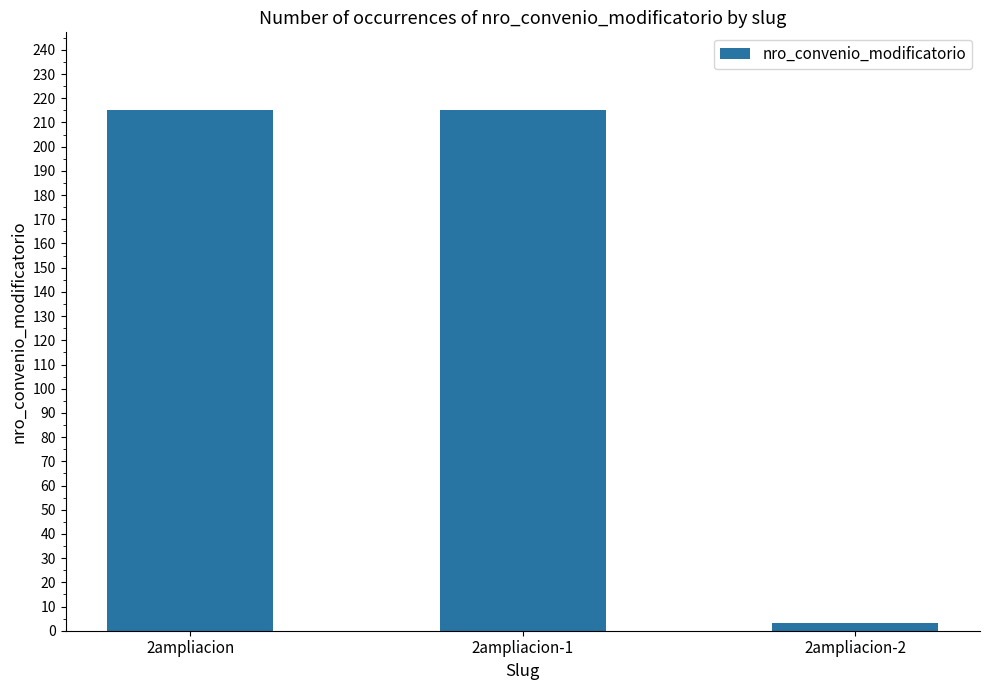

What is the change in value from 2ampliacion to 2ampliacion-2?

-212